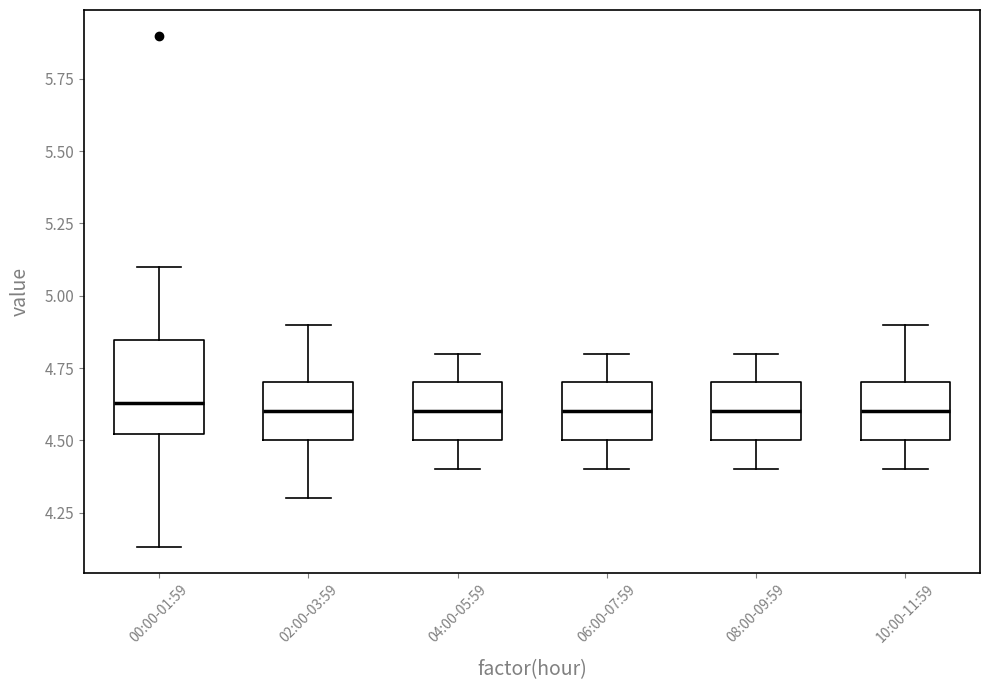

Where is the lower edge of the box for 06:00-07:59 on the y-axis? The values are not printed on the chart, so give them approximately, as read against the axis.

4.50